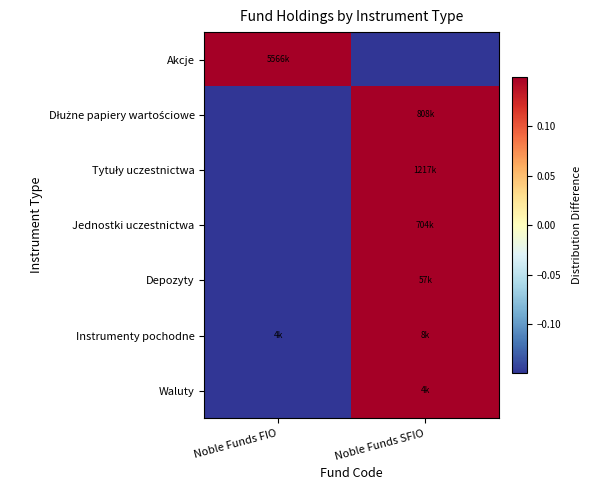

What is the spread (max minus min) of values at Noble Funds FIO?

1.0